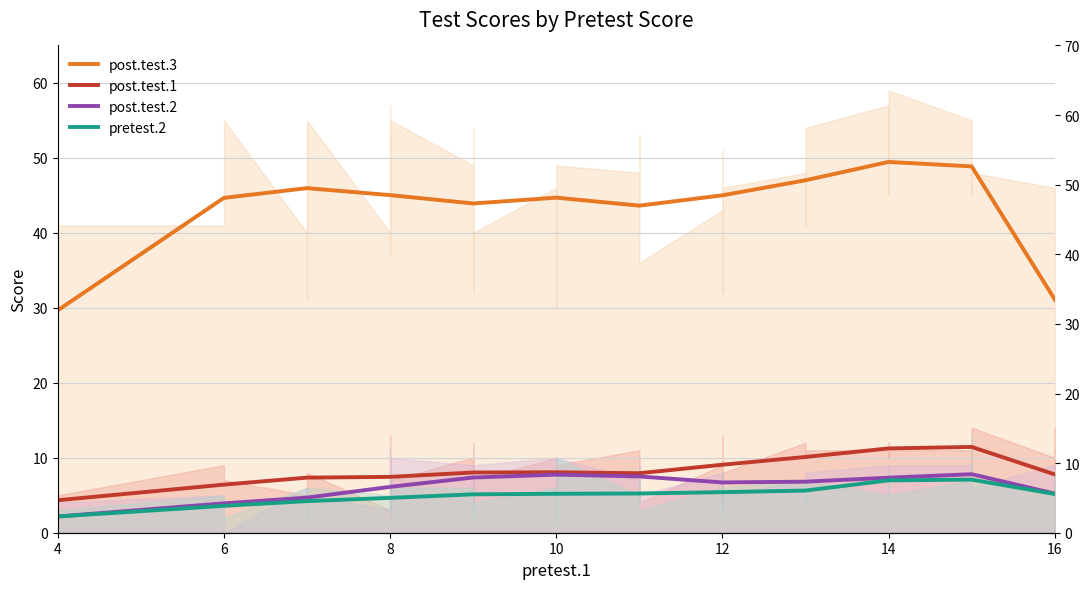

What is the difference between the maximum and minimum values in the post.test.2 series?

5.6